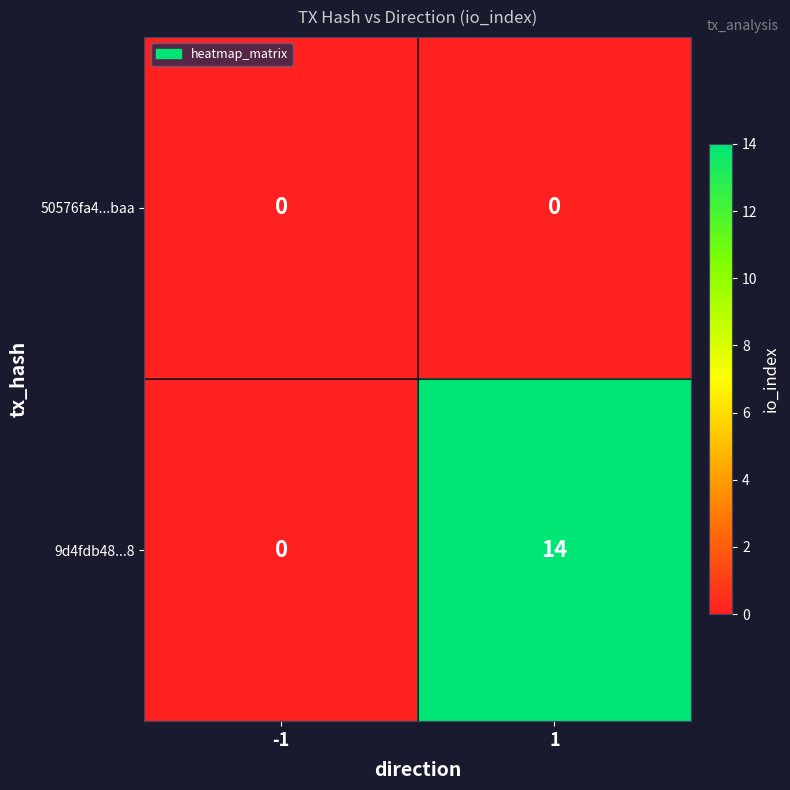

Which series has the widest spread of values?

9d4fdb48...8